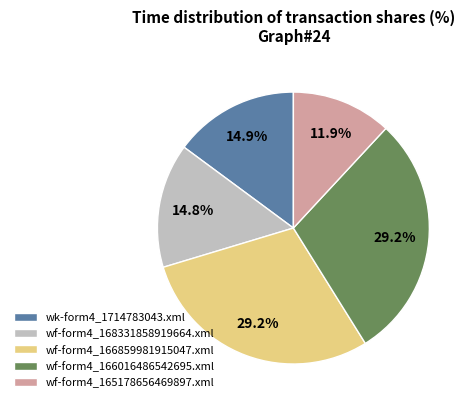

Is it true that wk-form4_1714783043.xml is 1% of the pie?

False